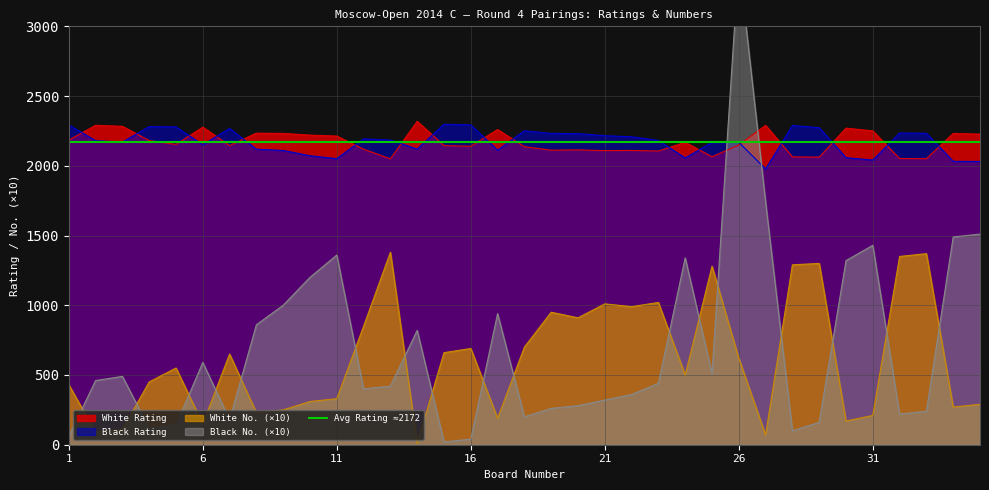

The value of White No. (×10) at 1 is 430. True or false?

True